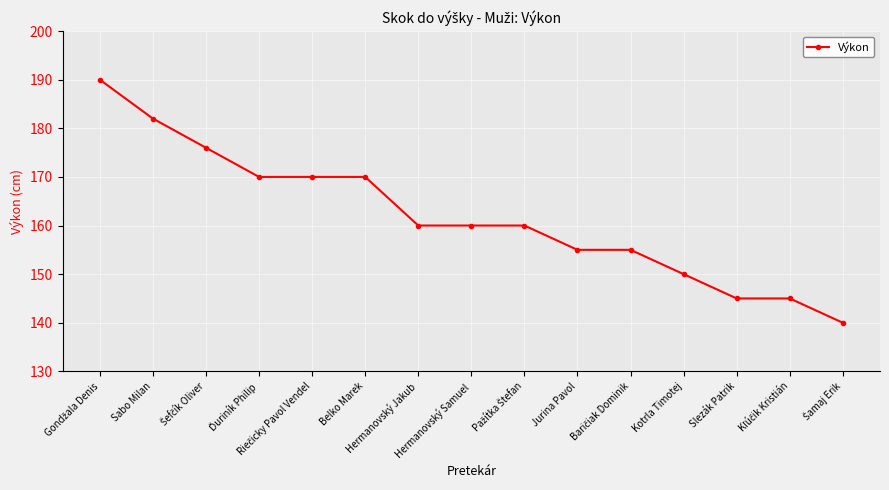

What is the minimum value shown in the chart?

140